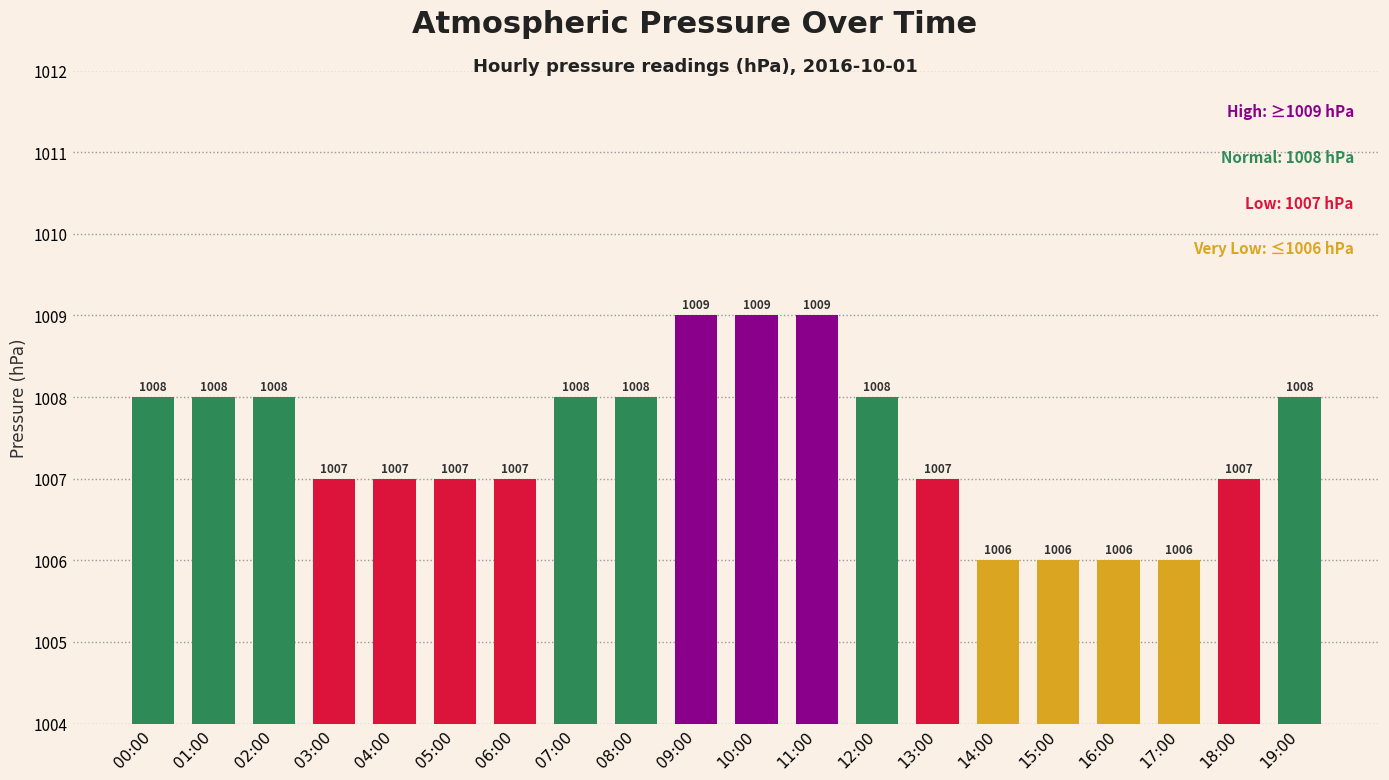

How many values are between 1007 and 1008?

13